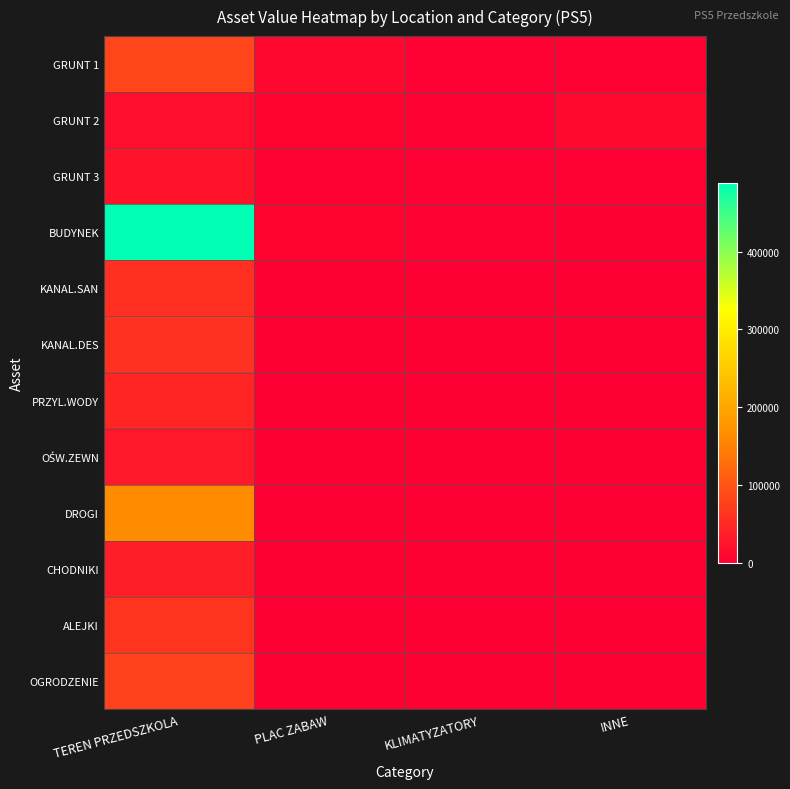

Which series has the largest total across all categories?

BUDYNEK